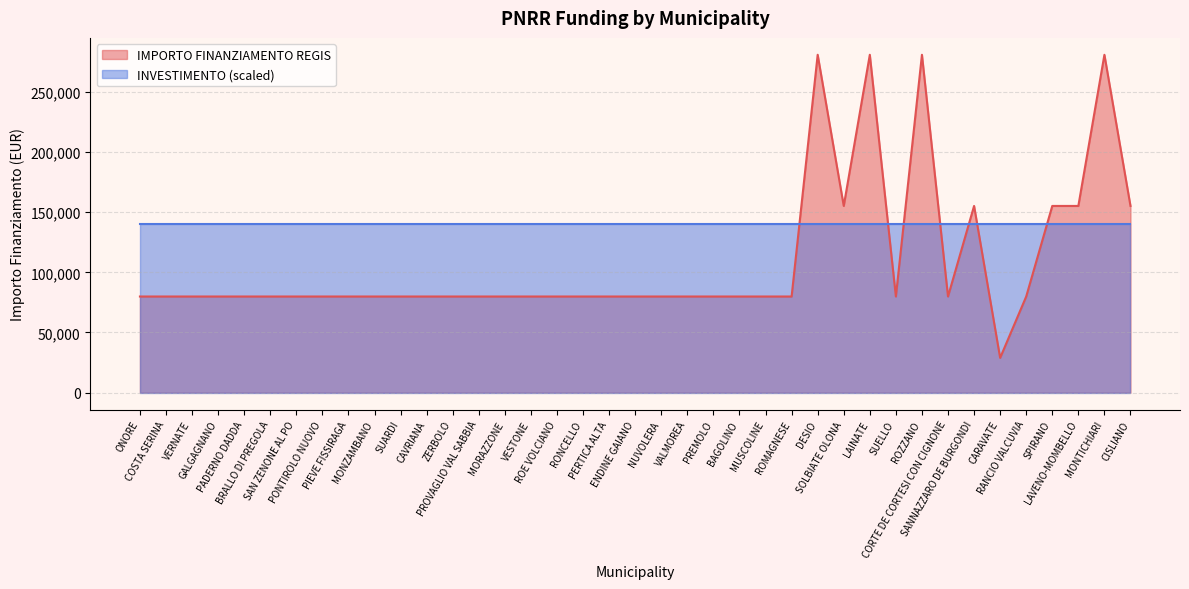

List the labels in order of value, smallest first.

CARAVATE, ONORE, COSTA SERINA, VERNATE, GALGAGNANO, PADERNO DADDA, BRALLO DI PREGOLA, SAN ZENONE AL PO, PONTIROLO NUOVO, PIEVE FISSIRAGA, MONZAMBANO, SUARDI, CAVRIANA, ZERBOLO, PROVAGLIO VAL SABBIA, MORAZZONE, VESTONE, ROE VOLCIANO, RONCELLO, PERTICA ALTA, ENDINE GAIANO, NUVOLERA, VALMOREA, PREMOLO, BAGOLINO, MUSCOLINE, ROMAGNESE, SUELLO, CORTE DE CORTESI CON CIGNONE, RANCIO VALCUVIA, SOLBIATE OLONA, SANNAZZARO DE BURGONDI, SPIRANO, LAVENO-MOMBELLO, CISLIANO, DESIO, LAINATE, ROZZANO, MONTICHIARI